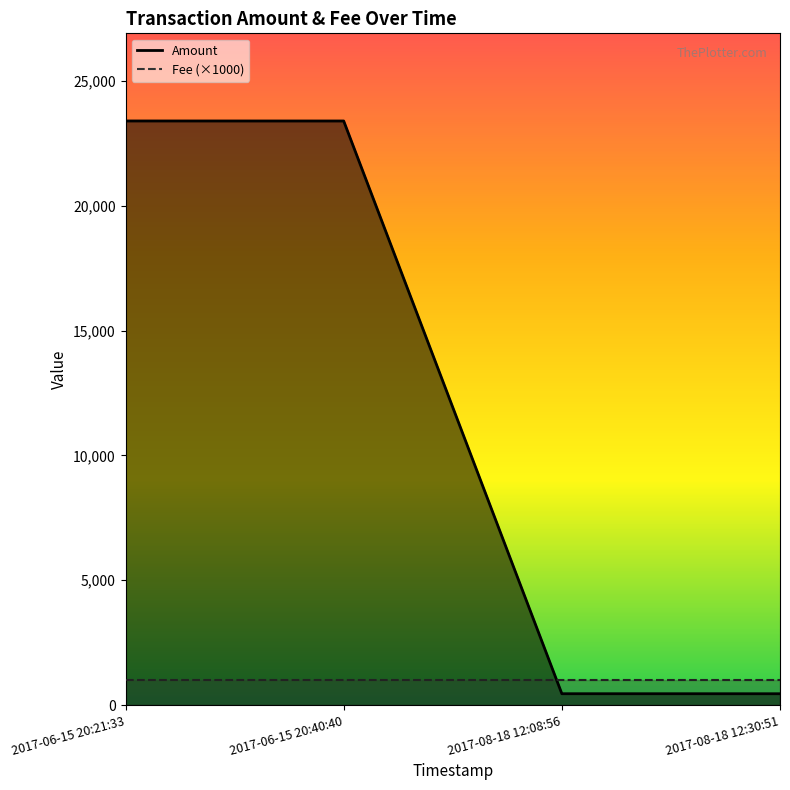

Which has a higher value, 2017-06-15 20:21:33 or 2017-06-15 20:40:40?

2017-06-15 20:21:33